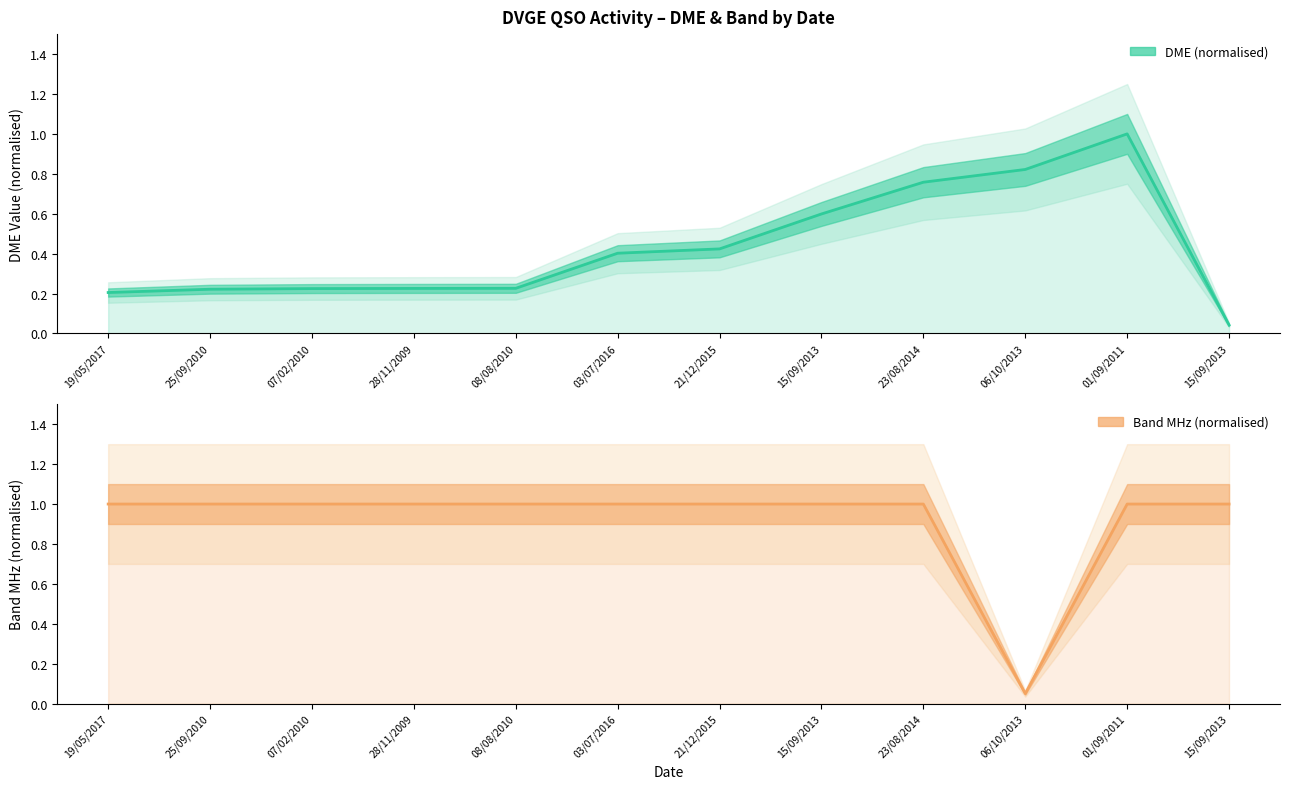

At how many categories does at least one series exceed 0?

12